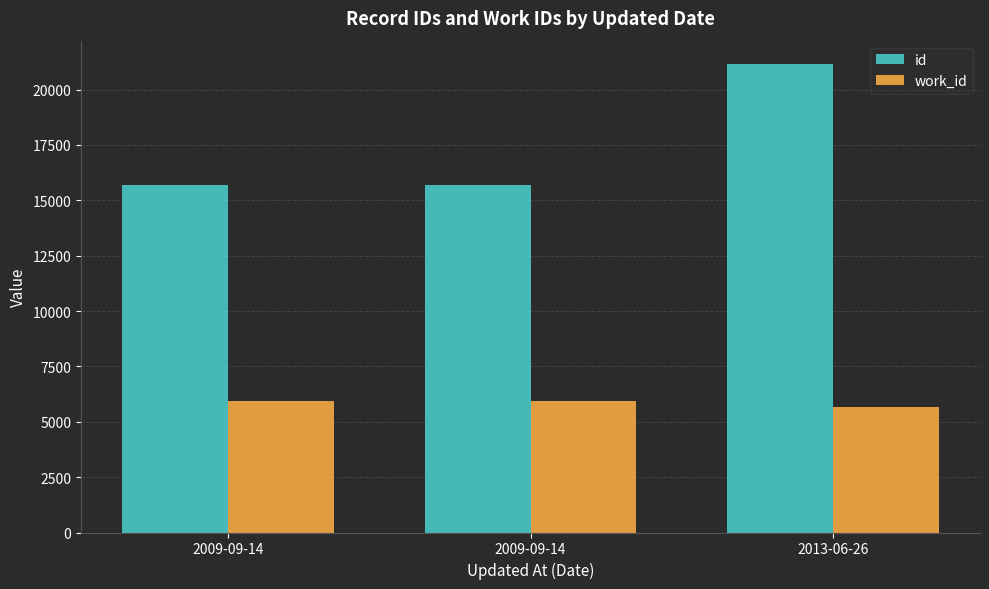

How many groups of bars are there?

3